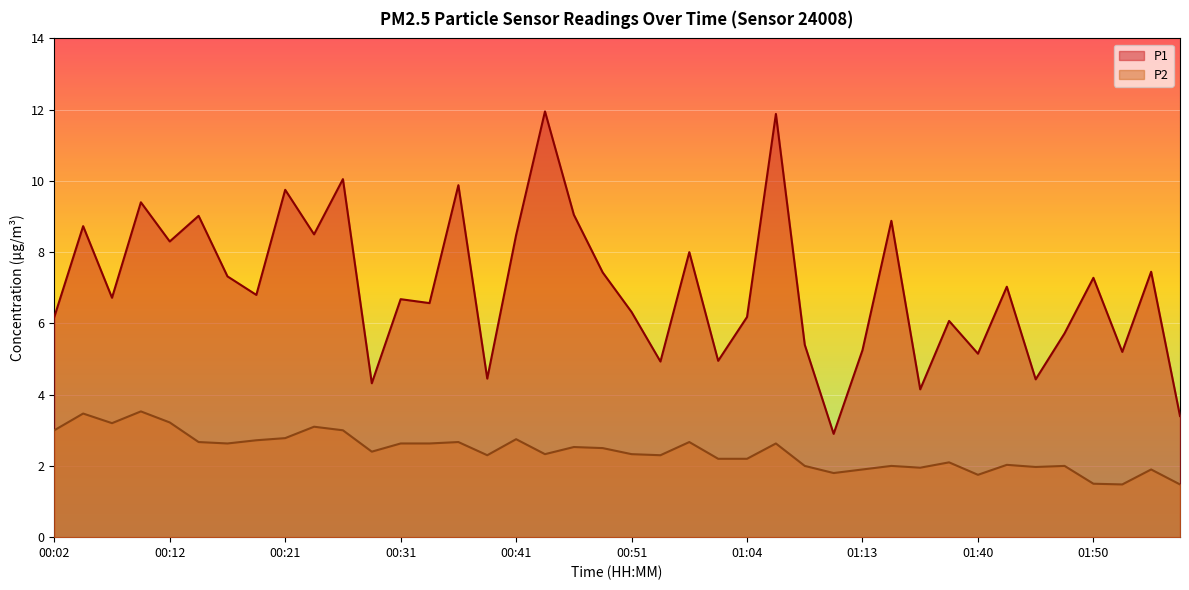

Does the chart display data point markers on the line(s)?

No